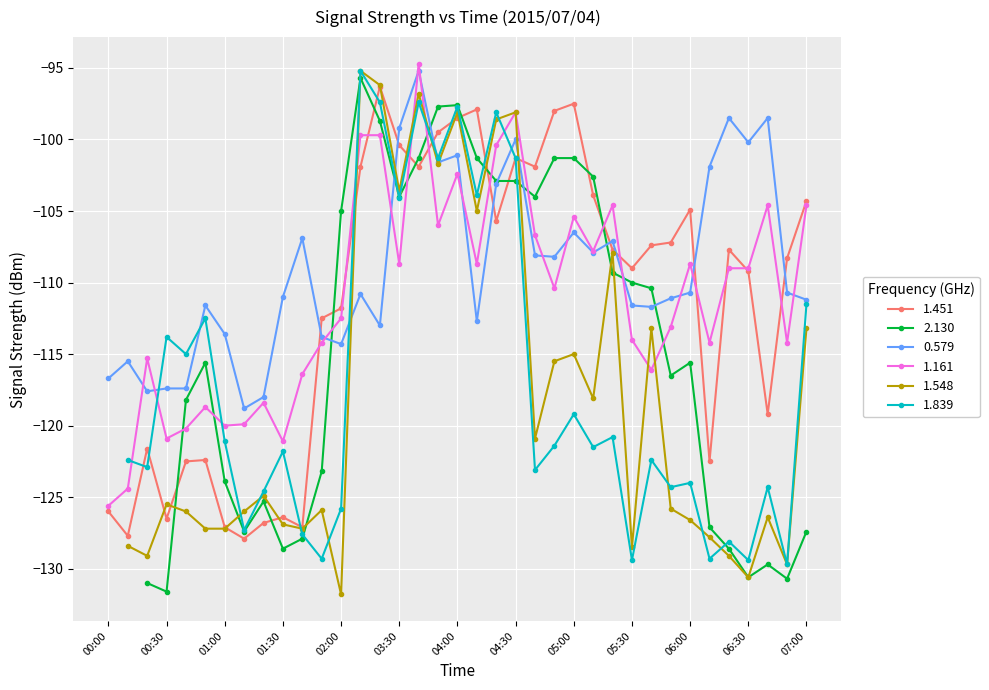

Which has a higher value, 03:30 or 02:00?

03:30